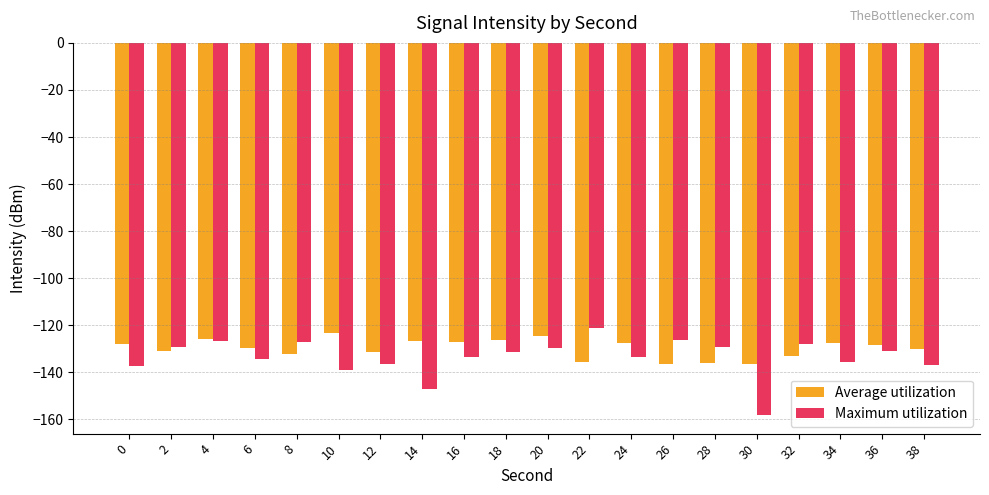

Is it true that Average utilization equals -193.4 at 34?

False